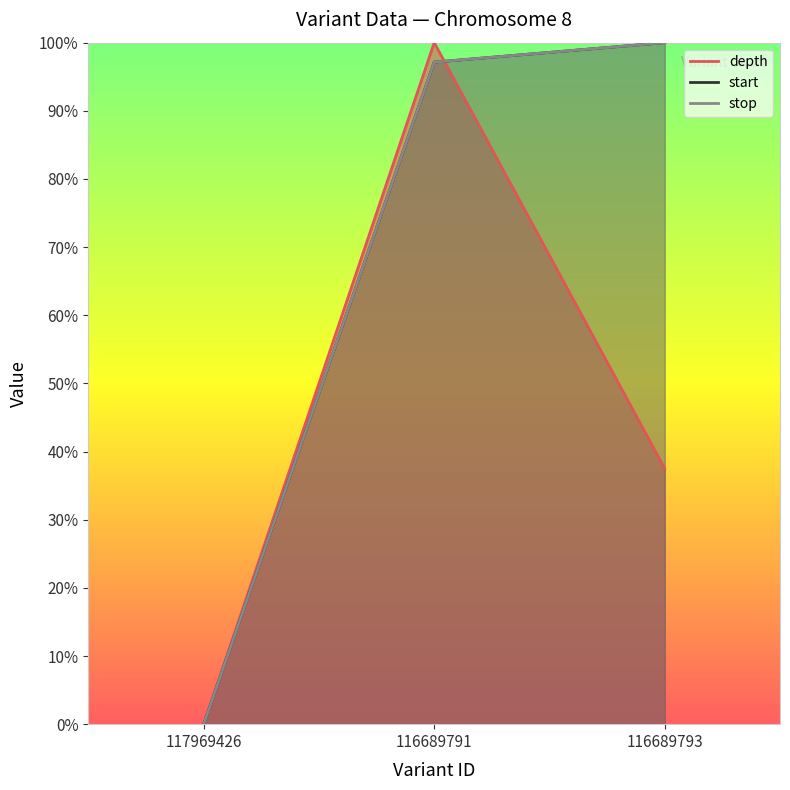

Read the depth value at 116689793.

37.5